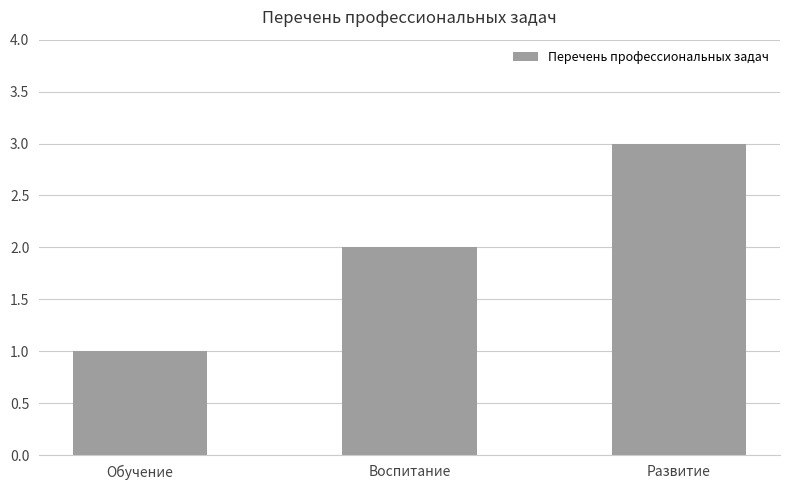

Reading right to left, what are all the values shown in this chart?

Развитие=3	Воспитание=2	Обучение=1